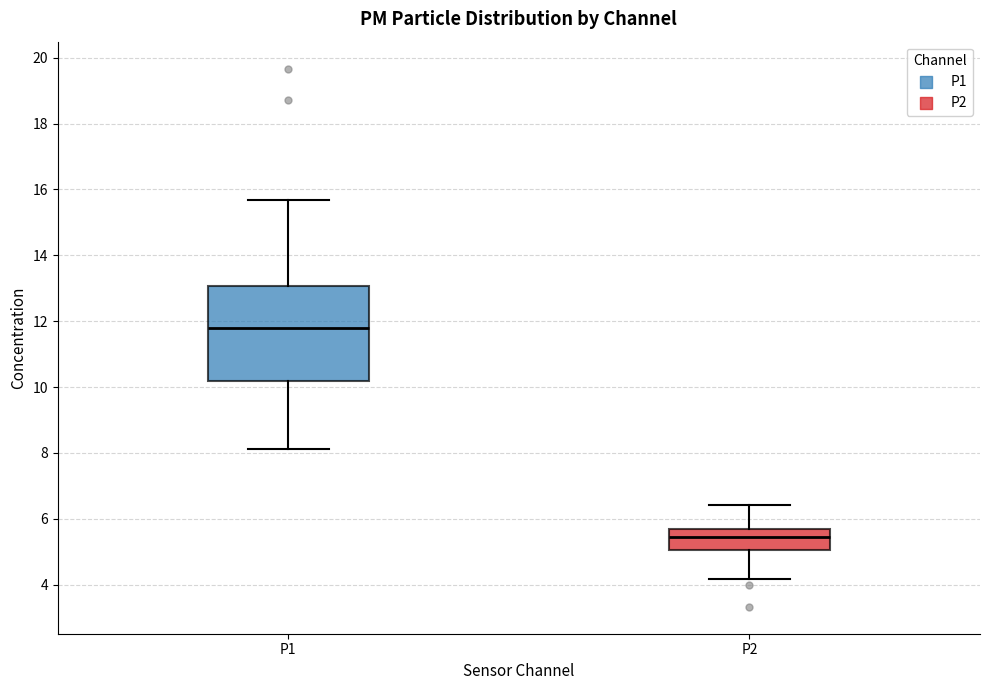

Reading left to right, transcribe this box plot: for each box, give where its median line is, the range the box spans, and where its two whiskers end, as read against the y-axis. The values are not printed on the chart, so give them approximately, as read against the axis.

P1: median 11.8, box 10.2 to 13.0, whiskers 8.2 to 15.6
P2: median 5.4, box 5.0 to 5.6, whiskers 4.2 to 6.4